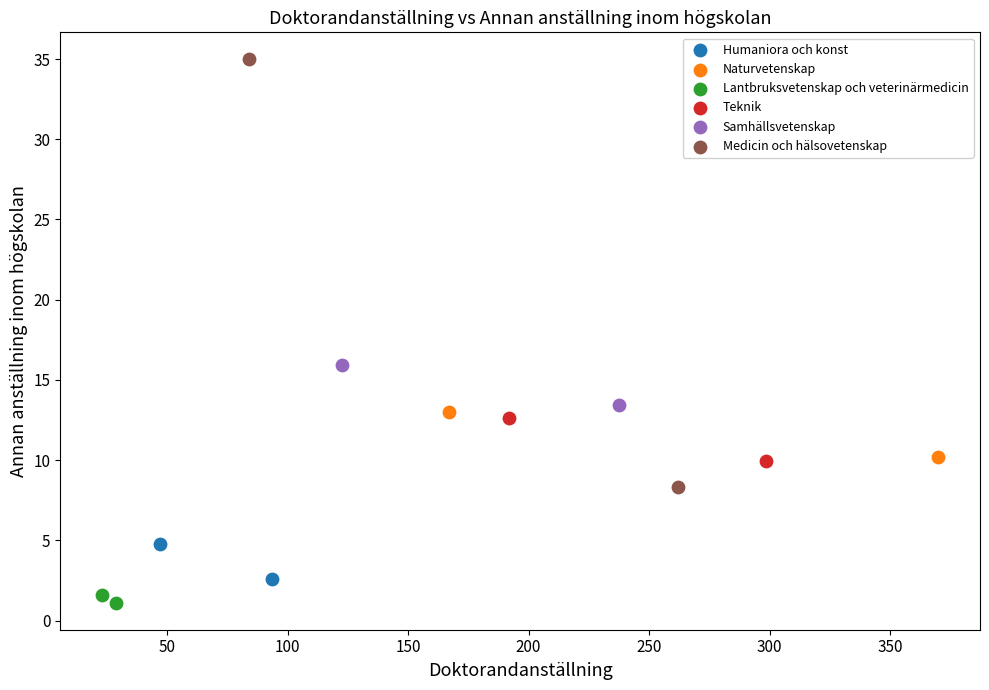

What are all the series names shown in the legend?

Humaniora och konst, Naturvetenskap, Lantbruksvetenskap och veterinärmedicin, Teknik, Samhällsvetenskap, Medicin och hälsovetenskap